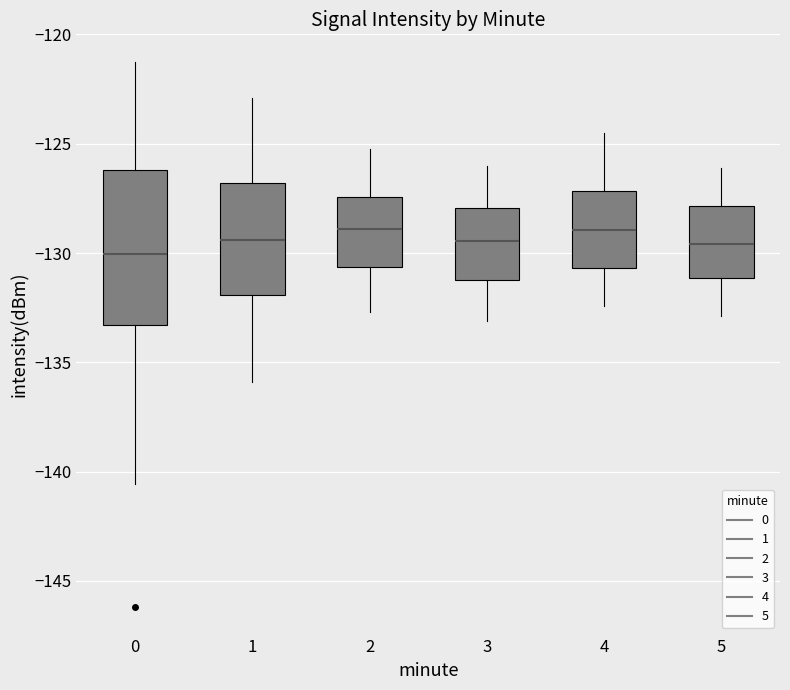

Reading left to right, transcribe this box plot: for each box, give where its median line is, the range the box spans, and where its two whiskers end, as read against the y-axis. The values are not printed on the chart, so give them approximately, as read against the axis.

0: median -130.0, box -133.5 to -126.0, whiskers -140.5 to -121.0
1: median -129.5, box -132.0 to -127.0, whiskers -136.0 to -123.0
2: median -129.0, box -130.5 to -127.5, whiskers -132.5 to -125.0
3: median -129.5, box -131.0 to -128.0, whiskers -133.0 to -126.0
4: median -129.0, box -130.5 to -127.0, whiskers -132.5 to -124.5
5: median -129.5, box -131.0 to -128.0, whiskers -133.0 to -126.0